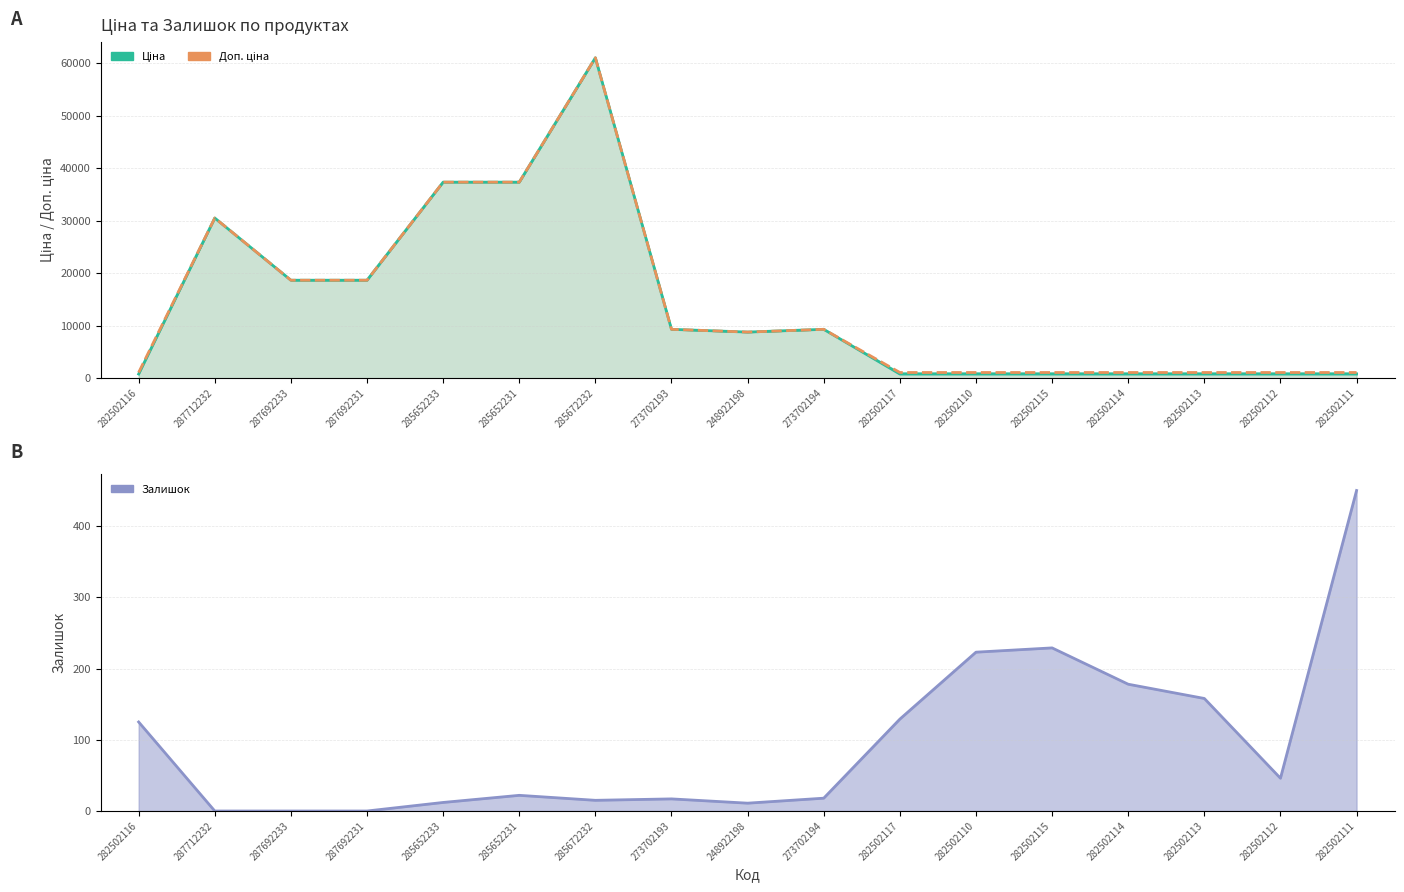

List the series in order of their peak value, lowest first.

Залишок, Ціна, Доп. ціна